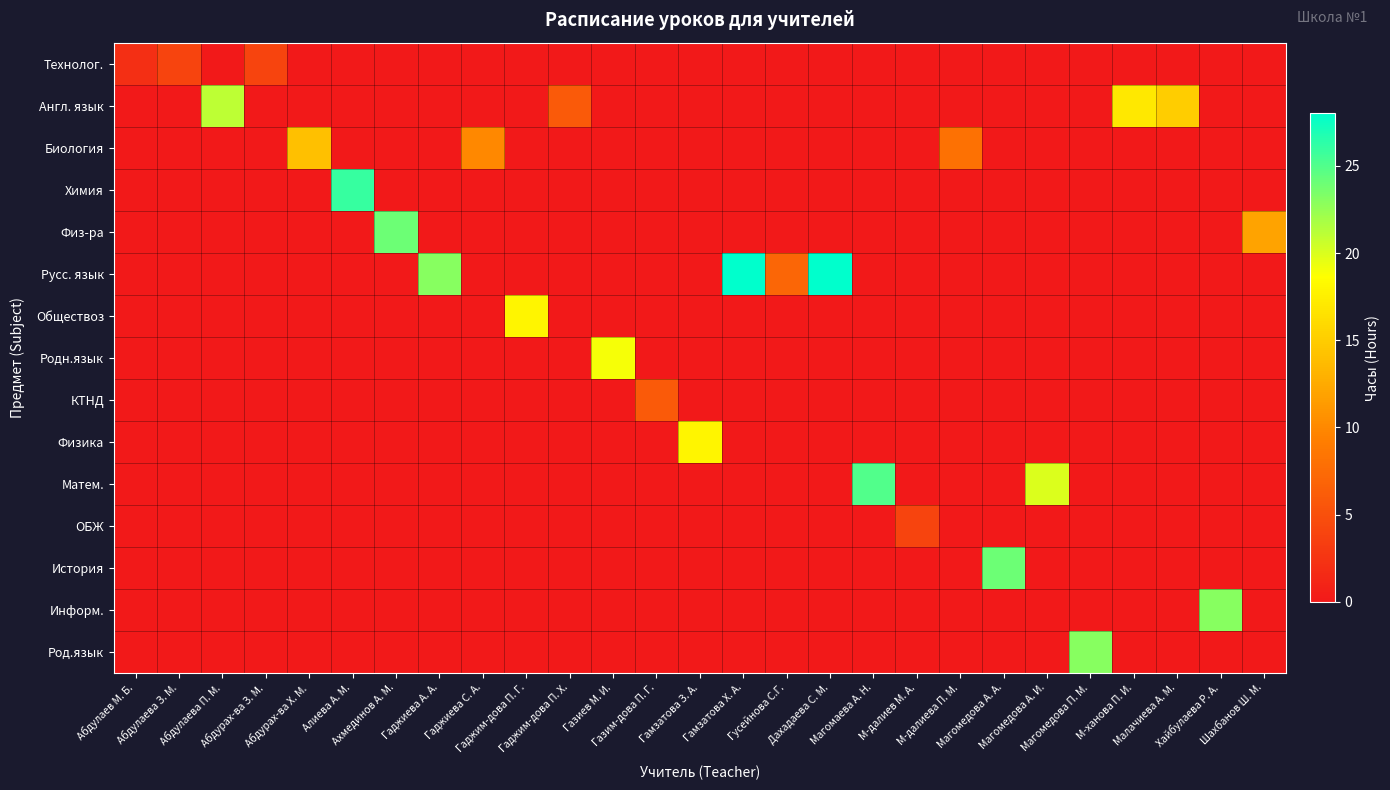

Reading left to right, extract all data points from this chart.

Технолог.: Абдулаев М. Б.=2	Абдулаева З. М.=4	Абдулаева П. М.=0	Абдурах-ва З. М.=4	Абдурах-ва Х. М.=0	Алиева А. М.=0	Ахмединов А. М.=0	Гаджиева А. А.=0	Гаджиева С. А.=0	Гаджим-дова П. Г.=0	Гаджим-дова П. Х.=0	Газиев М. И.=0	Газим-дова П. Г.=0	Гамзатова З. А.=0	Гамзатова Х. А.=0	Гусейнова С.Г.=0	Дахадаева С. М.=0	Магомаева А. Н.=0	М-далиев М. А.=0	М-далиева П. М.=0	Магомедова А. А.=0	Магомедова А. И.=0	Магомедова П. М.=0	М-ханова П. И.=0	Малачиева А. М.=0	Хайбулаева Р. А.=0	Шахбанов Ш. М.=0
Англ. язык: Абдулаев М. Б.=0	Абдулаева З. М.=0	Абдулаева П. М.=21	Абдурах-ва З. М.=0	Абдурах-ва Х. М.=0	Алиева А. М.=0	Ахмединов А. М.=0	Гаджиева А. А.=0	Гаджиева С. А.=0	Гаджим-дова П. Г.=0	Гаджим-дова П. Х.=6	Газиев М. И.=0	Газим-дова П. Г.=0	Гамзатова З. А.=0	Гамзатова Х. А.=0	Гусейнова С.Г.=0	Дахадаева С. М.=0	Магомаева А. Н.=0	М-далиев М. А.=0	М-далиева П. М.=0	Магомедова А. А.=0	Магомедова А. И.=0	Магомедова П. М.=0	М-ханова П. И.=17	Малачиева А. М.=15	Хайбулаева Р. А.=0	Шахбанов Ш. М.=0
Биология: Абдулаев М. Б.=0	Абдулаева З. М.=0	Абдулаева П. М.=0	Абдурах-ва З. М.=0	Абдурах-ва Х. М.=14	Алиева А. М.=0	Ахмединов А. М.=0	Гаджиева А. А.=0	Гаджиева С. А.=10	Гаджим-дова П. Г.=0	Гаджим-дова П. Х.=0	Газиев М. И.=0	Газим-дова П. Г.=0	Гамзатова З. А.=0	Гамзатова Х. А.=0	Гусейнова С.Г.=0	Дахадаева С. М.=0	Магомаева А. Н.=0	М-далиев М. А.=0	М-далиева П. М.=8	Магомедова А. А.=0	Магомедова А. И.=0	Магомедова П. М.=0	М-ханова П. И.=0	Малачиева А. М.=0	Хайбулаева Р. А.=0	Шахбанов Ш. М.=0
Химия: Абдулаев М. Б.=0	Абдулаева З. М.=0	Абдулаева П. М.=0	Абдурах-ва З. М.=0	Абдурах-ва Х. М.=0	Алиева А. М.=26	Ахмединов А. М.=0	Гаджиева А. А.=0	Гаджиева С. А.=0	Гаджим-дова П. Г.=0	Гаджим-дова П. Х.=0	Газиев М. И.=0	Газим-дова П. Г.=0	Гамзатова З. А.=0	Гамзатова Х. А.=0	Гусейнова С.Г.=0	Дахадаева С. М.=0	Магомаева А. Н.=0	М-далиев М. А.=0	М-далиева П. М.=0	Магомедова А. А.=0	Магомедова А. И.=0	Магомедова П. М.=0	М-ханова П. И.=0	Малачиева А. М.=0	Хайбулаева Р. А.=0	Шахбанов Ш. М.=0
Физ-ра: Абдулаев М. Б.=0	Абдулаева З. М.=0	Абдулаева П. М.=0	Абдурах-ва З. М.=0	Абдурах-ва Х. М.=0	Алиева А. М.=0	Ахмединов А. М.=24	Гаджиева А. А.=0	Гаджиева С. А.=0	Гаджим-дова П. Г.=0	Гаджим-дова П. Х.=0	Газиев М. И.=0	Газим-дова П. Г.=0	Гамзатова З. А.=0	Гамзатова Х. А.=0	Гусейнова С.Г.=0	Дахадаева С. М.=0	Магомаева А. Н.=0	М-далиев М. А.=0	М-далиева П. М.=0	Магомедова А. А.=0	Магомедова А. И.=0	Магомедова П. М.=0	М-ханова П. И.=0	Малачиева А. М.=0	Хайбулаева Р. А.=0	Шахбанов Ш. М.=12
Русс. язык: Абдулаев М. Б.=0	Абдулаева З. М.=0	Абдулаева П. М.=0	Абдурах-ва З. М.=0	Абдурах-ва Х. М.=0	Алиева А. М.=0	Ахмединов А. М.=0	Гаджиева А. А.=23	Гаджиева С. А.=0	Гаджим-дова П. Г.=0	Гаджим-дова П. Х.=0	Газиев М. И.=0	Газим-дова П. Г.=0	Гамзатова З. А.=0	Гамзатова Х. А.=28	Гусейнова С.Г.=7	Дахадаева С. М.=28	Магомаева А. Н.=0	М-далиев М. А.=0	М-далиева П. М.=0	Магомедова А. А.=0	Магомедова А. И.=0	Магомедова П. М.=0	М-ханова П. И.=0	Малачиева А. М.=0	Хайбулаева Р. А.=0	Шахбанов Ш. М.=0
Обществоз: Абдулаев М. Б.=0	Абдулаева З. М.=0	Абдулаева П. М.=0	Абдурах-ва З. М.=0	Абдурах-ва Х. М.=0	Алиева А. М.=0	Ахмединов А. М.=0	Гаджиева А. А.=0	Гаджиева С. А.=0	Гаджим-дова П. Г.=18	Гаджим-дова П. Х.=0	Газиев М. И.=0	Газим-дова П. Г.=0	Гамзатова З. А.=0	Гамзатова Х. А.=0	Гусейнова С.Г.=0	Дахадаева С. М.=0	Магомаева А. Н.=0	М-далиев М. А.=0	М-далиева П. М.=0	Магомедова А. А.=0	Магомедова А. И.=0	Магомедова П. М.=0	М-ханова П. И.=0	Малачиева А. М.=0	Хайбулаева Р. А.=0	Шахбанов Ш. М.=0
Родн.язык: Абдулаев М. Б.=0	Абдулаева З. М.=0	Абдулаева П. М.=0	Абдурах-ва З. М.=0	Абдурах-ва Х. М.=0	Алиева А. М.=0	Ахмединов А. М.=0	Гаджиева А. А.=0	Гаджиева С. А.=0	Гаджим-дова П. Г.=0	Гаджим-дова П. Х.=0	Газиев М. И.=19	Газим-дова П. Г.=0	Гамзатова З. А.=0	Гамзатова Х. А.=0	Гусейнова С.Г.=0	Дахадаева С. М.=0	Магомаева А. Н.=0	М-далиев М. А.=0	М-далиева П. М.=0	Магомедова А. А.=0	Магомедова А. И.=0	Магомедова П. М.=0	М-ханова П. И.=0	Малачиева А. М.=0	Хайбулаева Р. А.=0	Шахбанов Ш. М.=0
КТНД: Абдулаев М. Б.=0	Абдулаева З. М.=0	Абдулаева П. М.=0	Абдурах-ва З. М.=0	Абдурах-ва Х. М.=0	Алиева А. М.=0	Ахмединов А. М.=0	Гаджиева А. А.=0	Гаджиева С. А.=0	Гаджим-дова П. Г.=0	Гаджим-дова П. Х.=0	Газиев М. И.=0	Газим-дова П. Г.=6	Гамзатова З. А.=0	Гамзатова Х. А.=0	Гусейнова С.Г.=0	Дахадаева С. М.=0	Магомаева А. Н.=0	М-далиев М. А.=0	М-далиева П. М.=0	Магомедова А. А.=0	Магомедова А. И.=0	Магомедова П. М.=0	М-ханова П. И.=0	Малачиева А. М.=0	Хайбулаева Р. А.=0	Шахбанов Ш. М.=0
Физика: Абдулаев М. Б.=0	Абдулаева З. М.=0	Абдулаева П. М.=0	Абдурах-ва З. М.=0	Абдурах-ва Х. М.=0	Алиева А. М.=0	Ахмединов А. М.=0	Гаджиева А. А.=0	Гаджиева С. А.=0	Гаджим-дова П. Г.=0	Гаджим-дова П. Х.=0	Газиев М. И.=0	Газим-дова П. Г.=0	Гамзатова З. А.=18	Гамзатова Х. А.=0	Гусейнова С.Г.=0	Дахадаева С. М.=0	Магомаева А. Н.=0	М-далиев М. А.=0	М-далиева П. М.=0	Магомедова А. А.=0	Магомедова А. И.=0	Магомедова П. М.=0	М-ханова П. И.=0	Малачиева А. М.=0	Хайбулаева Р. А.=0	Шахбанов Ш. М.=0
Матем.: Абдулаев М. Б.=0	Абдулаева З. М.=0	Абдулаева П. М.=0	Абдурах-ва З. М.=0	Абдурах-ва Х. М.=0	Алиева А. М.=0	Ахмединов А. М.=0	Гаджиева А. А.=0	Гаджиева С. А.=0	Гаджим-дова П. Г.=0	Гаджим-дова П. Х.=0	Газиев М. И.=0	Газим-дова П. Г.=0	Гамзатова З. А.=0	Гамзатова Х. А.=0	Гусейнова С.Г.=0	Дахадаева С. М.=0	Магомаева А. Н.=25	М-далиев М. А.=0	М-далиева П. М.=0	Магомедова А. А.=0	Магомедова А. И.=20	Магомедова П. М.=0	М-ханова П. И.=0	Малачиева А. М.=0	Хайбулаева Р. А.=0	Шахбанов Ш. М.=0
ОБЖ: Абдулаев М. Б.=0	Абдулаева З. М.=0	Абдулаева П. М.=0	Абдурах-ва З. М.=0	Абдурах-ва Х. М.=0	Алиева А. М.=0	Ахмединов А. М.=0	Гаджиева А. А.=0	Гаджиева С. А.=0	Гаджим-дова П. Г.=0	Гаджим-дова П. Х.=0	Газиев М. И.=0	Газим-дова П. Г.=0	Гамзатова З. А.=0	Гамзатова Х. А.=0	Гусейнова С.Г.=0	Дахадаева С. М.=0	Магомаева А. Н.=0	М-далиев М. А.=4	М-далиева П. М.=0	Магомедова А. А.=0	Магомедова А. И.=0	Магомедова П. М.=0	М-ханова П. И.=0	Малачиева А. М.=0	Хайбулаева Р. А.=0	Шахбанов Ш. М.=0
История: Абдулаев М. Б.=0	Абдулаева З. М.=0	Абдулаева П. М.=0	Абдурах-ва З. М.=0	Абдурах-ва Х. М.=0	Алиева А. М.=0	Ахмединов А. М.=0	Гаджиева А. А.=0	Гаджиева С. А.=0	Гаджим-дова П. Г.=0	Гаджим-дова П. Х.=0	Газиев М. И.=0	Газим-дова П. Г.=0	Гамзатова З. А.=0	Гамзатова Х. А.=0	Гусейнова С.Г.=0	Дахадаева С. М.=0	Магомаева А. Н.=0	М-далиев М. А.=0	М-далиева П. М.=0	Магомедова А. А.=24	Магомедова А. И.=0	Магомедова П. М.=0	М-ханова П. И.=0	Малачиева А. М.=0	Хайбулаева Р. А.=0	Шахбанов Ш. М.=0
Информ.: Абдулаев М. Б.=0	Абдулаева З. М.=0	Абдулаева П. М.=0	Абдурах-ва З. М.=0	Абдурах-ва Х. М.=0	Алиева А. М.=0	Ахмединов А. М.=0	Гаджиева А. А.=0	Гаджиева С. А.=0	Гаджим-дова П. Г.=0	Гаджим-дова П. Х.=0	Газиев М. И.=0	Газим-дова П. Г.=0	Гамзатова З. А.=0	Гамзатова Х. А.=0	Гусейнова С.Г.=0	Дахадаева С. М.=0	Магомаева А. Н.=0	М-далиев М. А.=0	М-далиева П. М.=0	Магомедова А. А.=0	Магомедова А. И.=0	Магомедова П. М.=0	М-ханова П. И.=0	Малачиева А. М.=0	Хайбулаева Р. А.=23	Шахбанов Ш. М.=0
Род.язык: Абдулаев М. Б.=0	Абдулаева З. М.=0	Абдулаева П. М.=0	Абдурах-ва З. М.=0	Абдурах-ва Х. М.=0	Алиева А. М.=0	Ахмединов А. М.=0	Гаджиева А. А.=0	Гаджиева С. А.=0	Гаджим-дова П. Г.=0	Гаджим-дова П. Х.=0	Газиев М. И.=0	Газим-дова П. Г.=0	Гамзатова З. А.=0	Гамзатова Х. А.=0	Гусейнова С.Г.=0	Дахадаева С. М.=0	Магомаева А. Н.=0	М-далиев М. А.=0	М-далиева П. М.=0	Магомедова А. А.=0	Магомедова А. И.=0	Магомедова П. М.=23	М-ханова П. И.=0	Малачиева А. М.=0	Хайбулаева Р. А.=0	Шахбанов Ш. М.=0